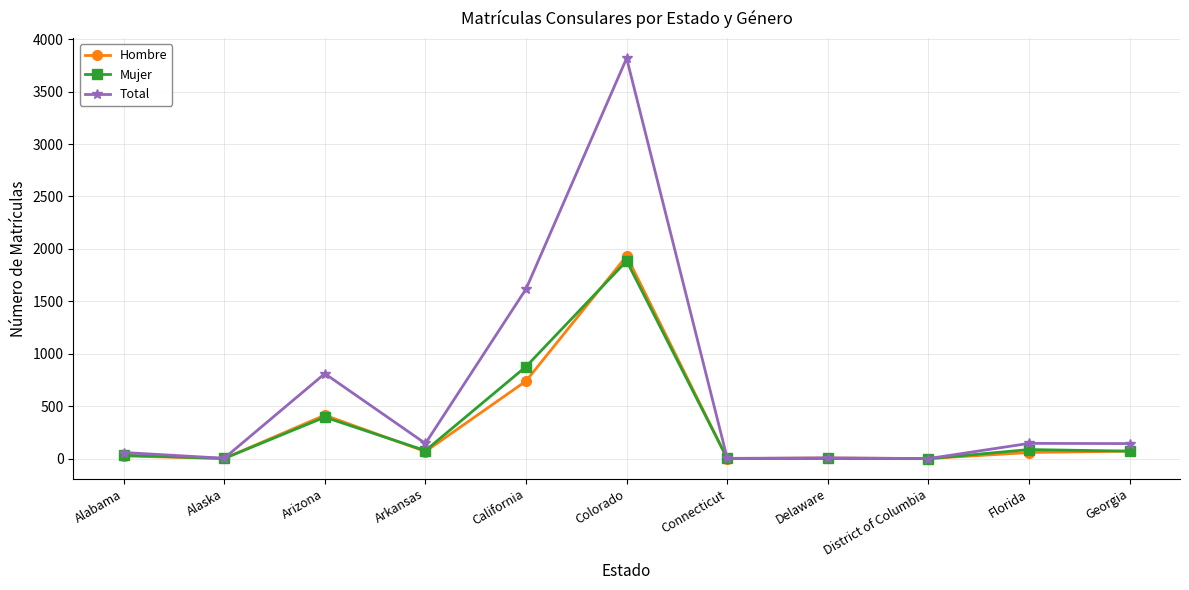

How many lines are shown in the chart?

3